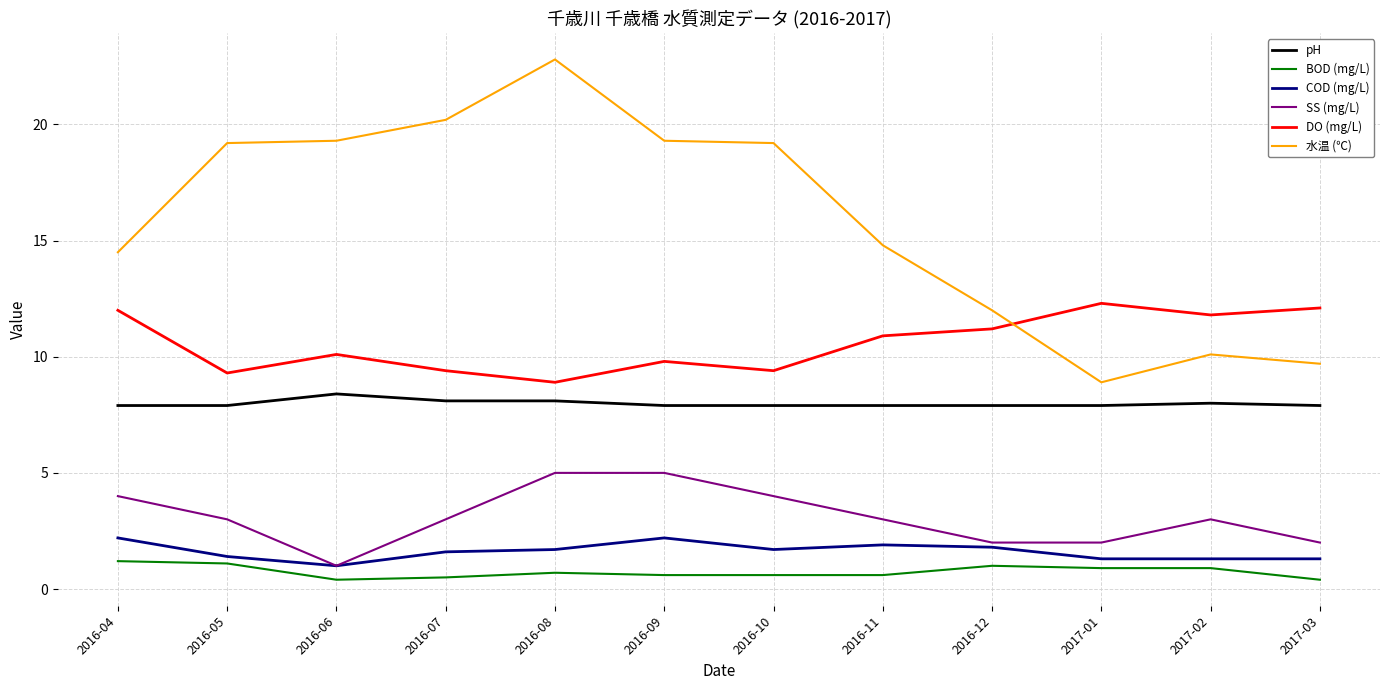

Which series has the widest spread of values?

水温 (℃)